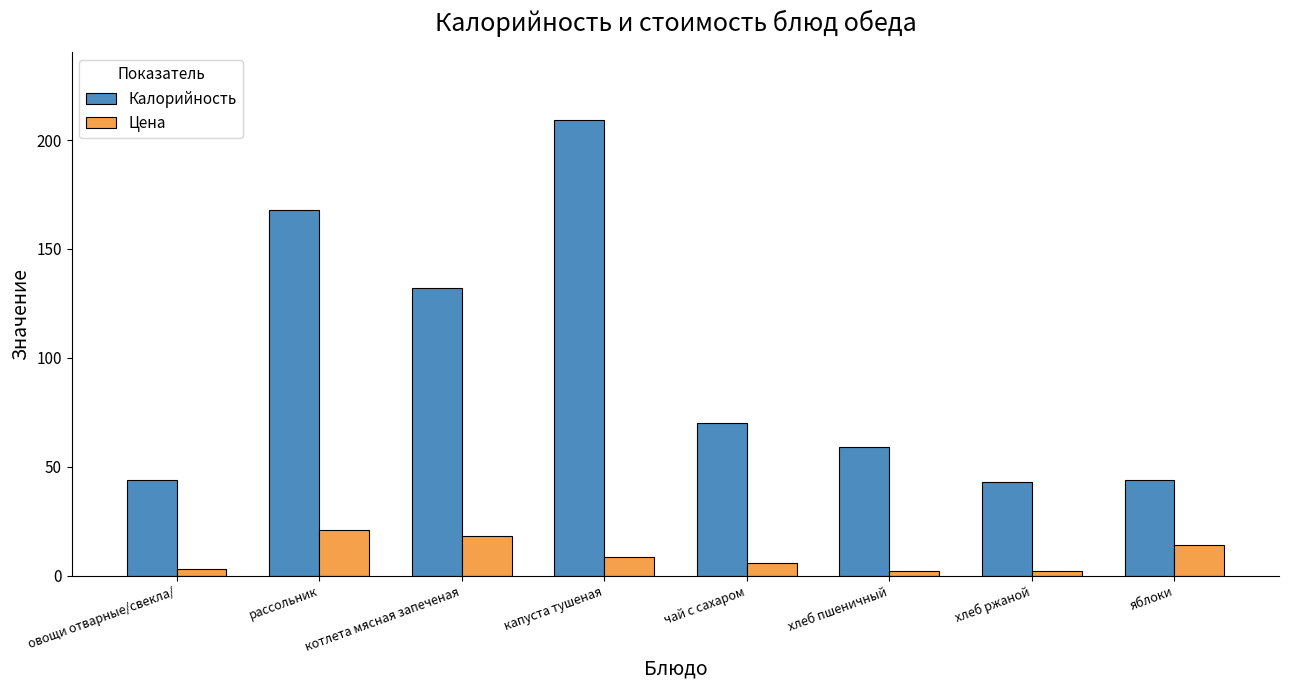

What is the average value of the Калорийность series?

96.1